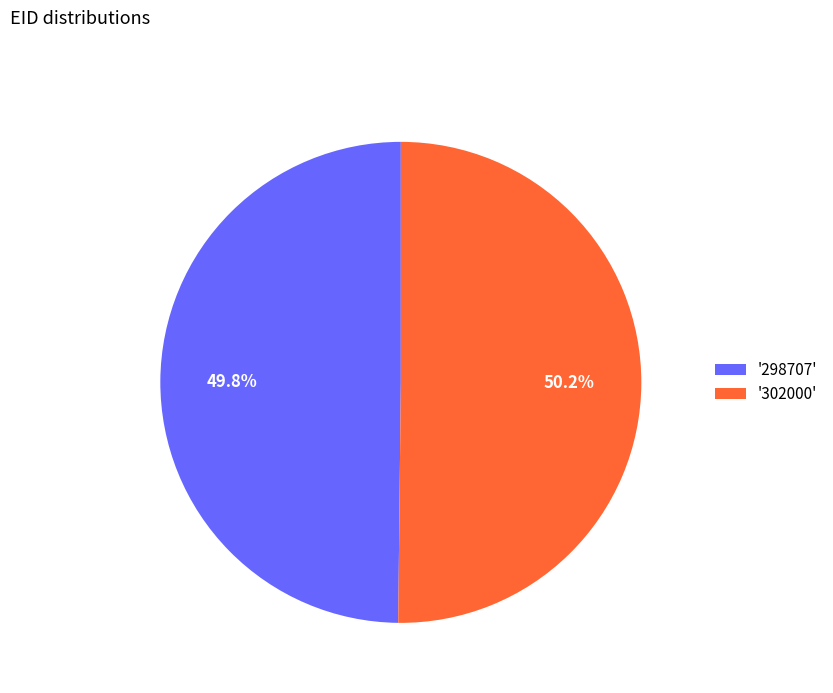

To the nearest percent, what is the average slice percentage?

50%